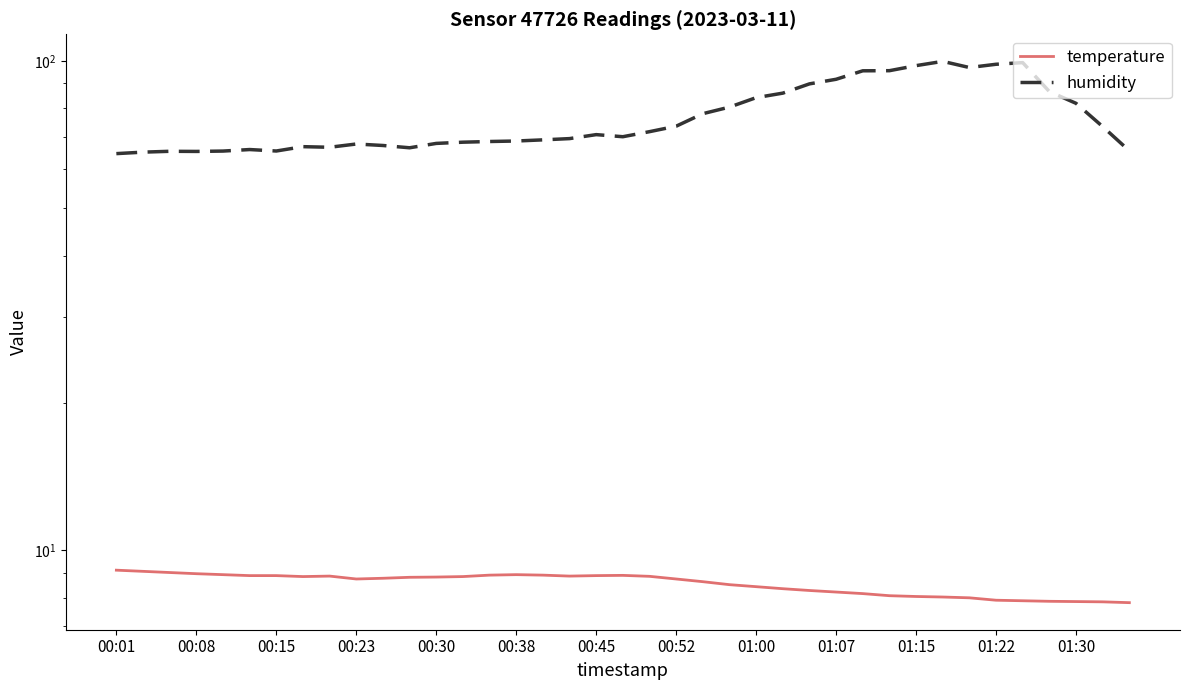

True or false: temperature has more than 0 interior local peaks.

True